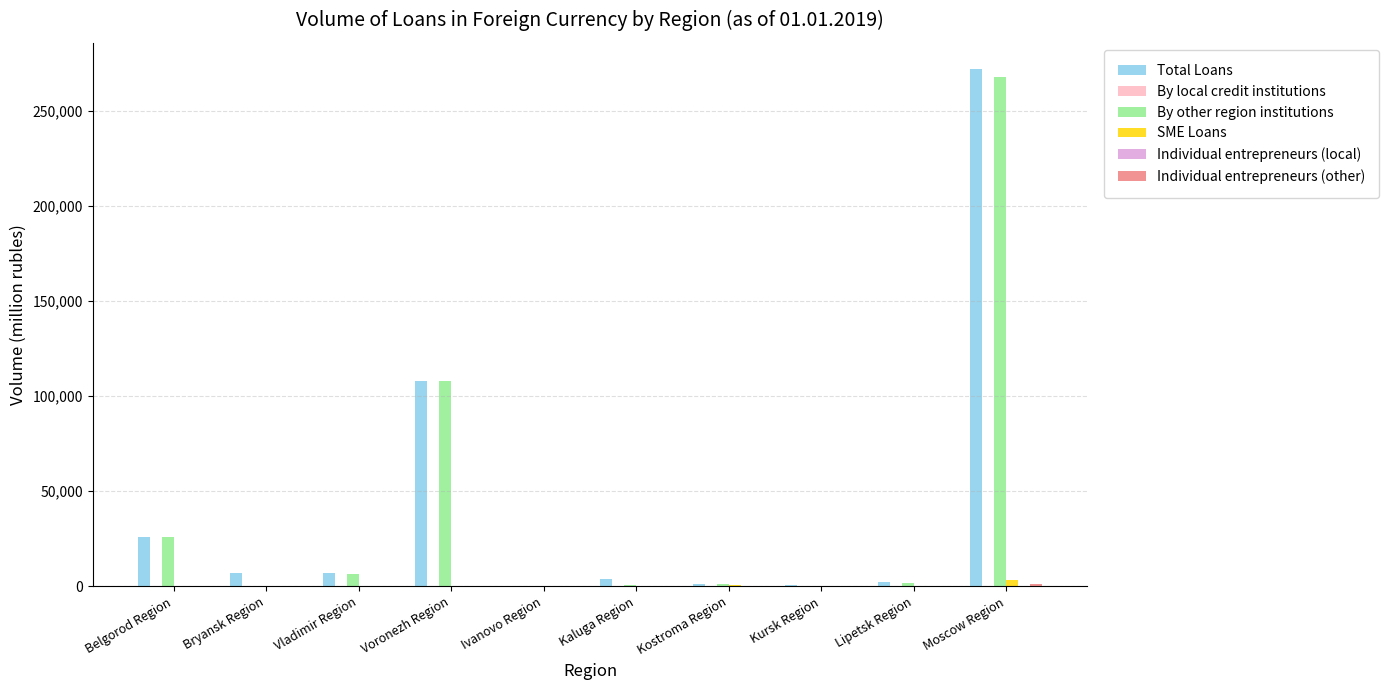

At which label is Total Loans closest to 136219?

Voronezh Region